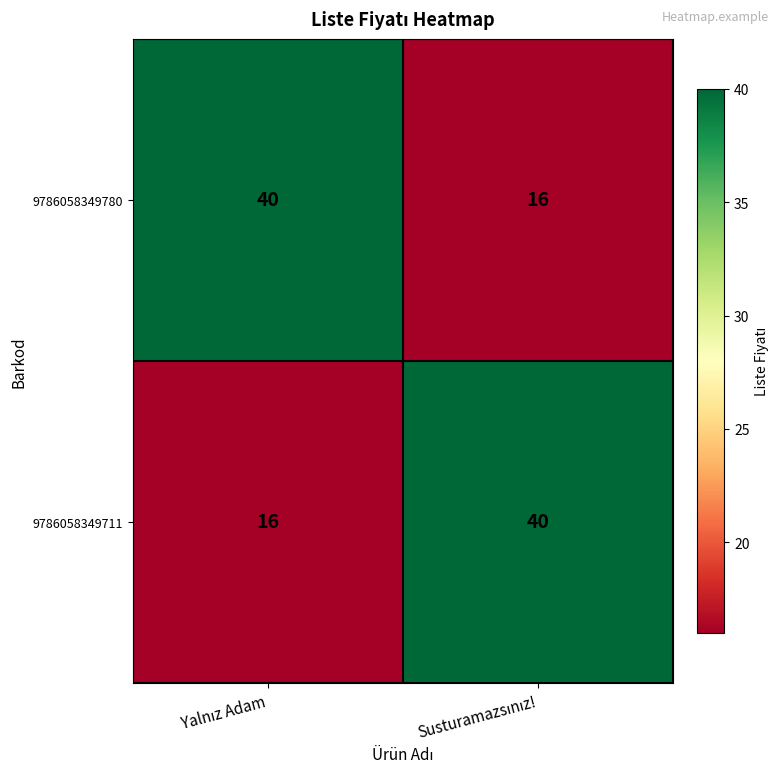

What is the difference between the maximum and minimum values in the 9786058349780 series?

24